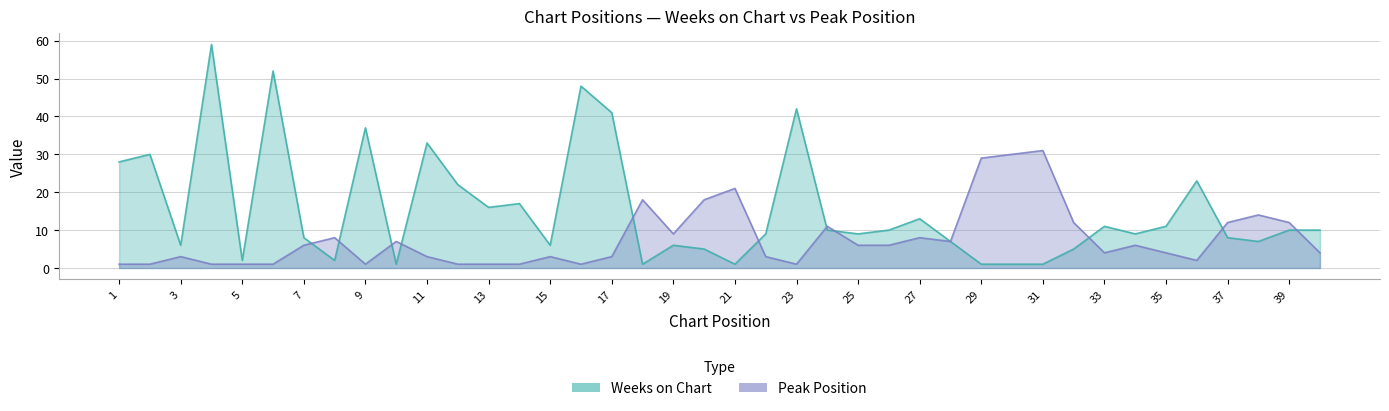

List the series in order of their overall mean, highest first.

Weeks on Chart, Peak Position